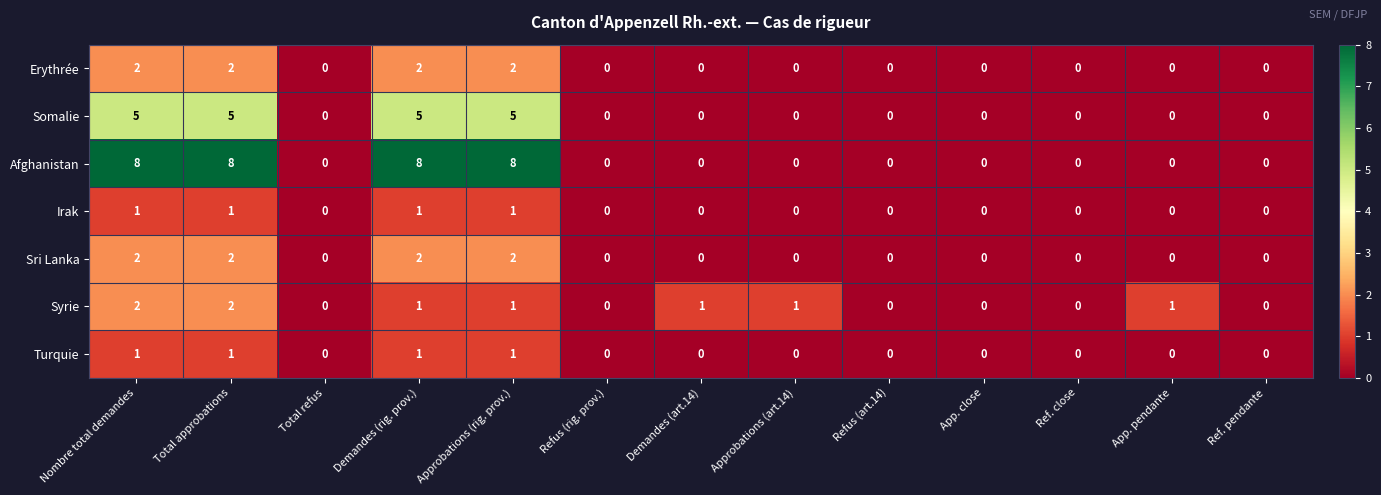

The value of Sri Lanka at Approbations (rig. prov.) is 2. True or false?

True